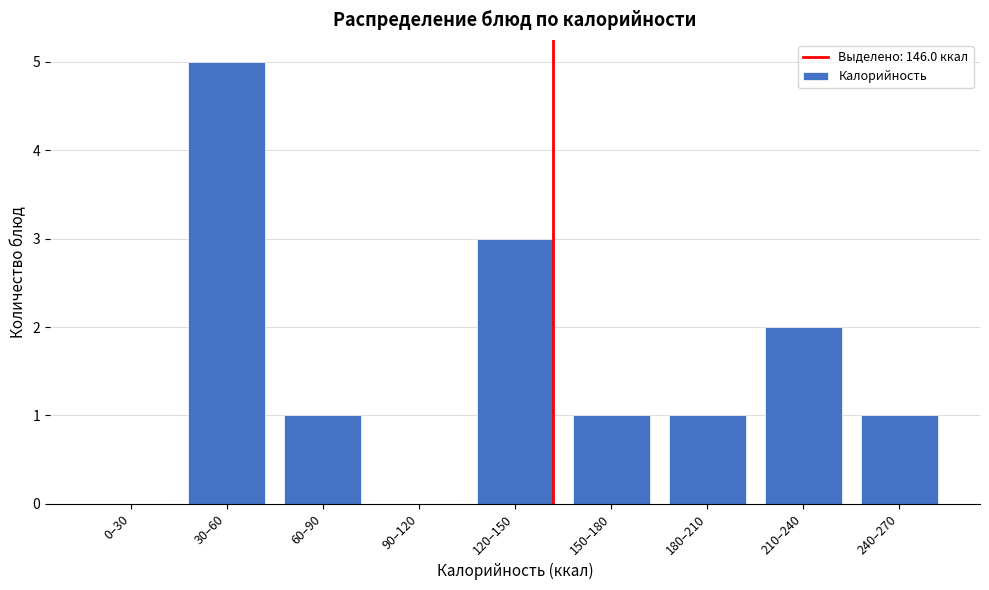

Reading left to right, transcribe all the data shown in this chart.

0–30=0	30–60=5	60–90=1	90–120=0	120–150=3	150–180=1	180–210=1	210–240=2	240–270=1